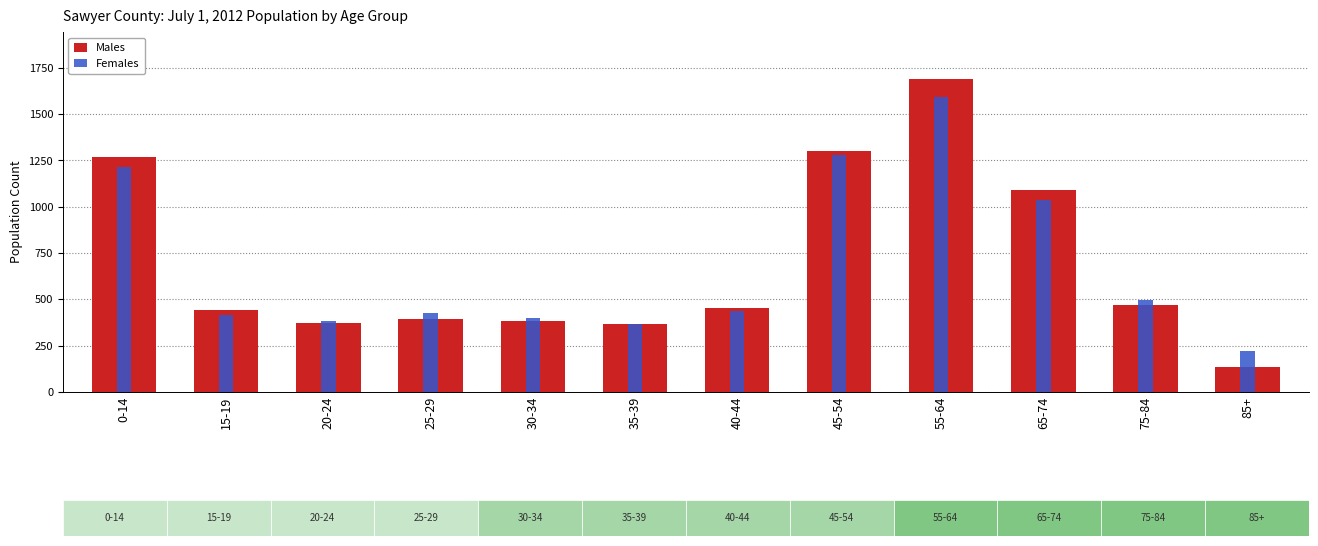

What is the label of the 4th bar from the right?

55-64